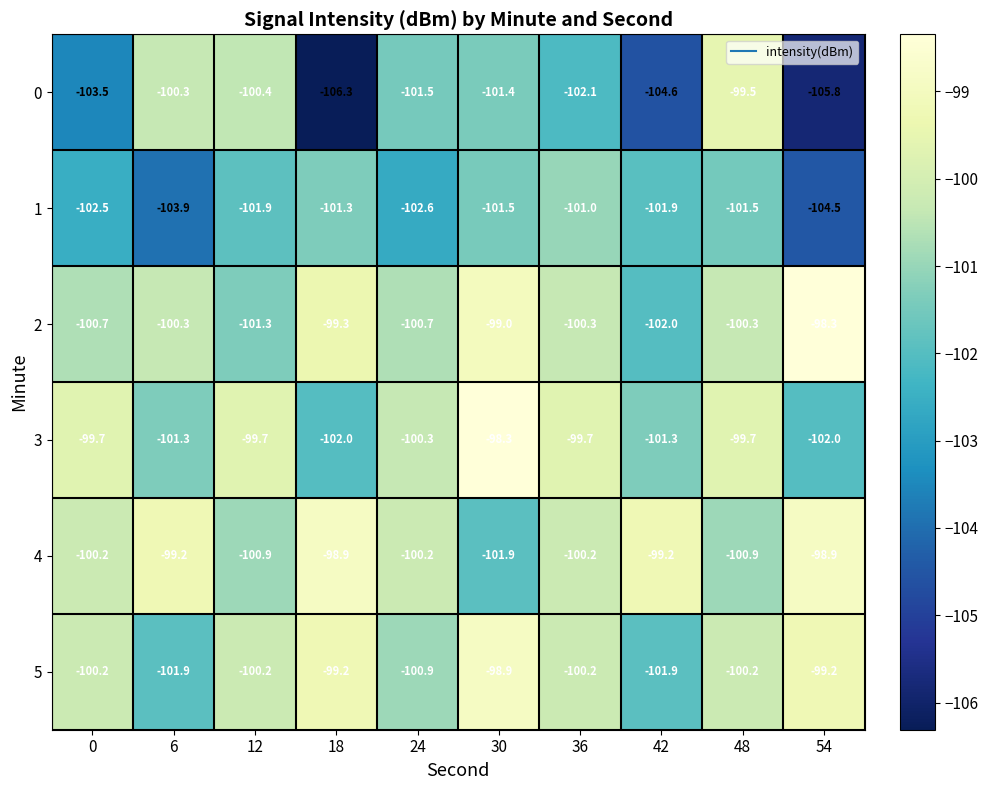

What is the approximate value of 4 at 42?

-99.2